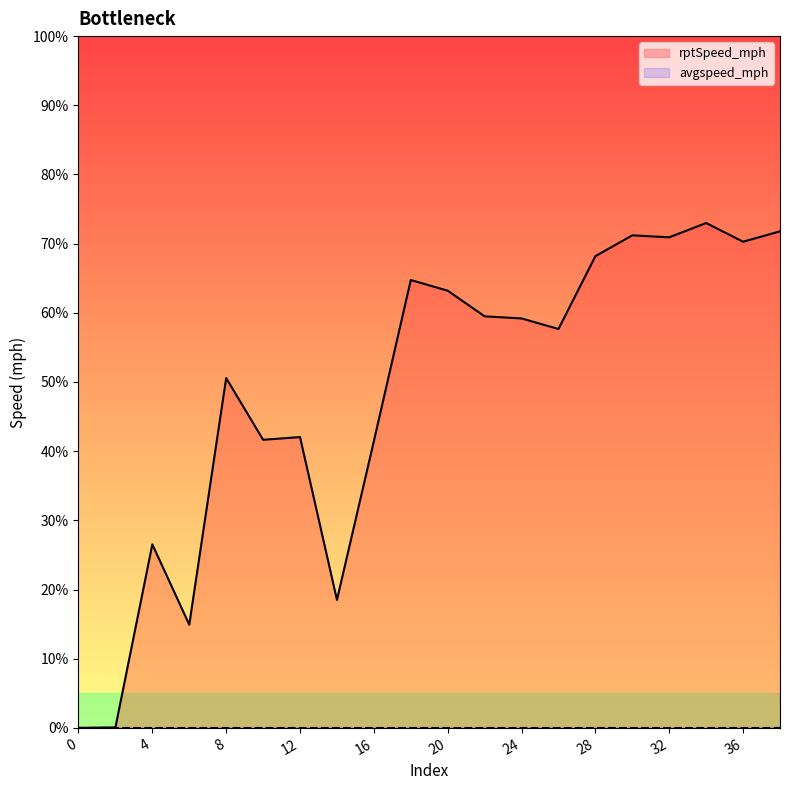

How many interior local peaks (higher than both neighbors) does the data have?

6